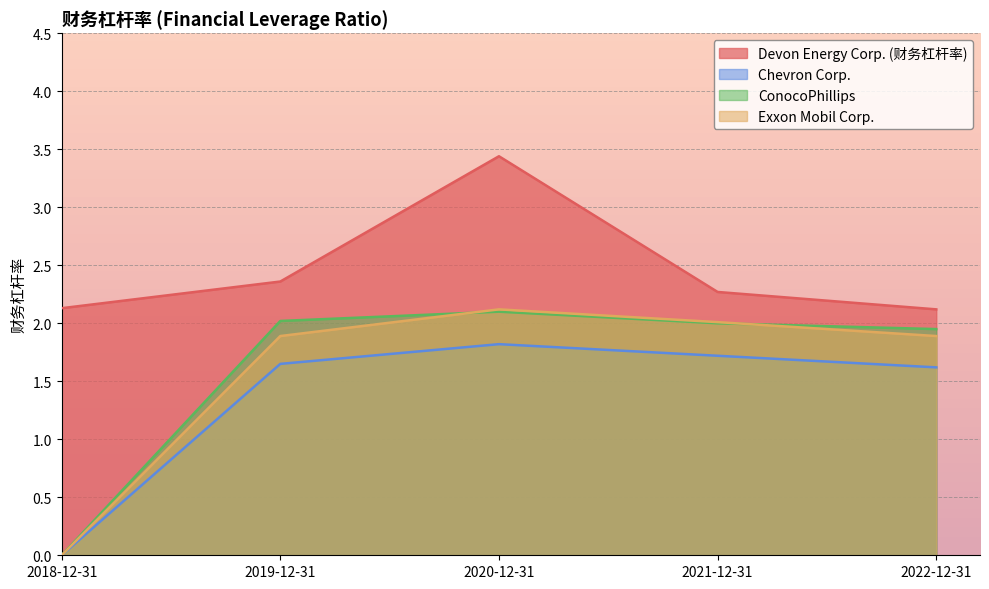

Where is the first local maximum for Chevron Corp.?

2020-12-31